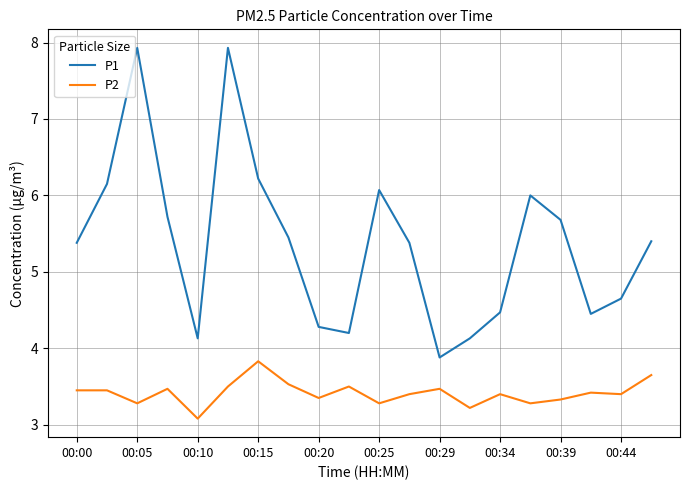

What is the minimum value shown in the chart?

3.1